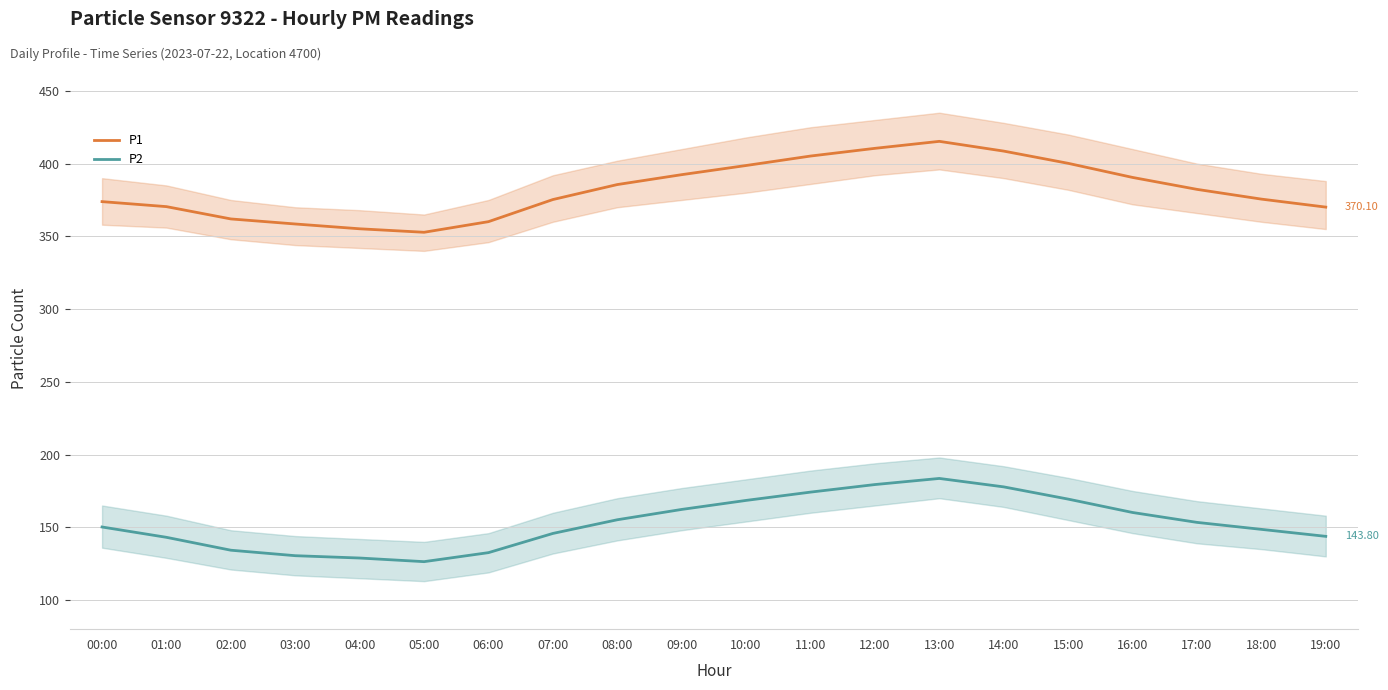

Reading right to left, extract all data points from this chart.

P1: 370.1	375.6	382.3	390.5	400.2	408.6	415.3	410.5	405.2	398.7	392.4	385.6	375.3	360.1	352.8	355.2	358.5	362.0	370.4	373.9
P2: 143.8	148.6	153.4	160.2	169.4	177.8	183.6	179.4	174.2	168.5	162.3	155.2	145.8	132.6	126.4	128.9	130.5	134.3	143.1	150.2